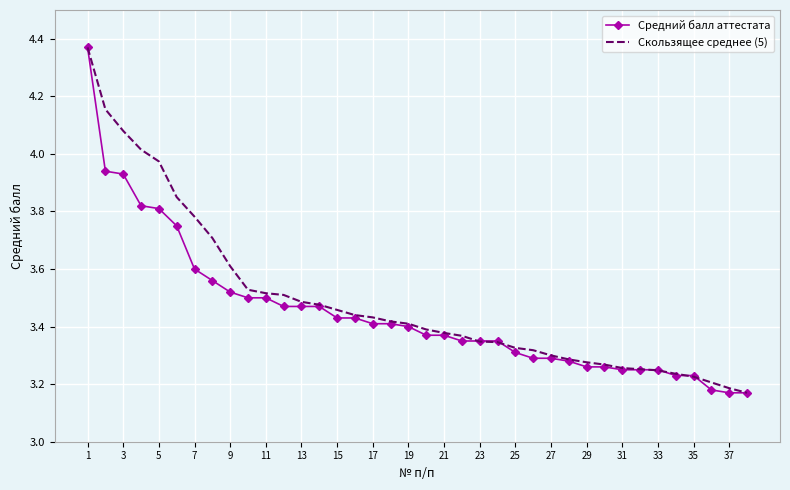

What are all the series names shown in the legend?

Средний балл аттестата, Скользящее среднее (5)